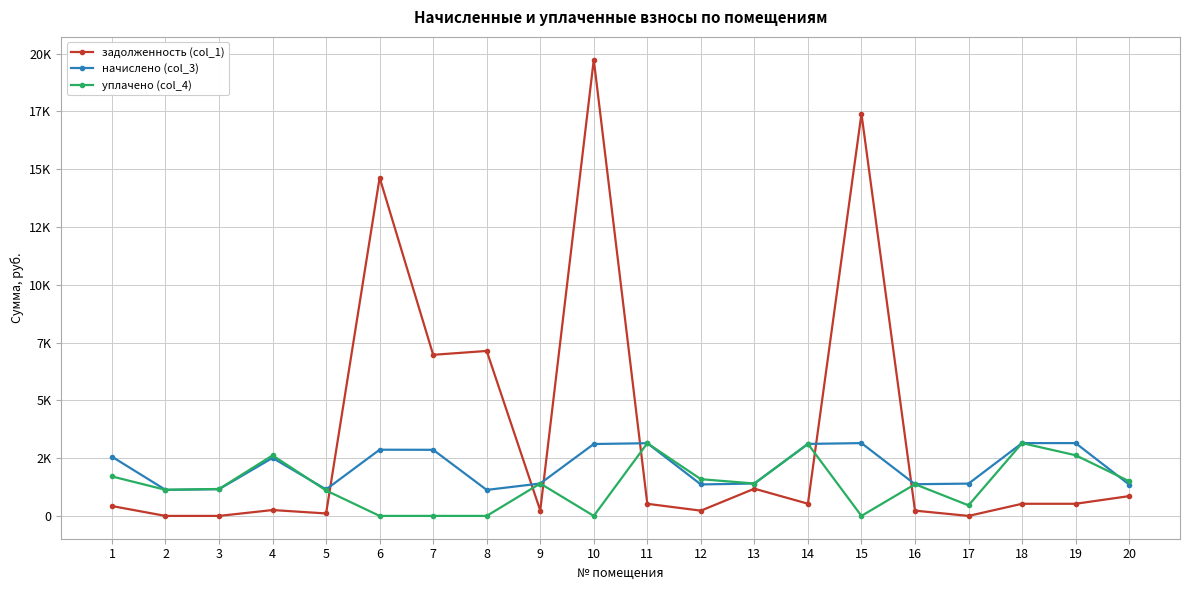

Where does the уплачено (col_4) series first go above 1401?

1